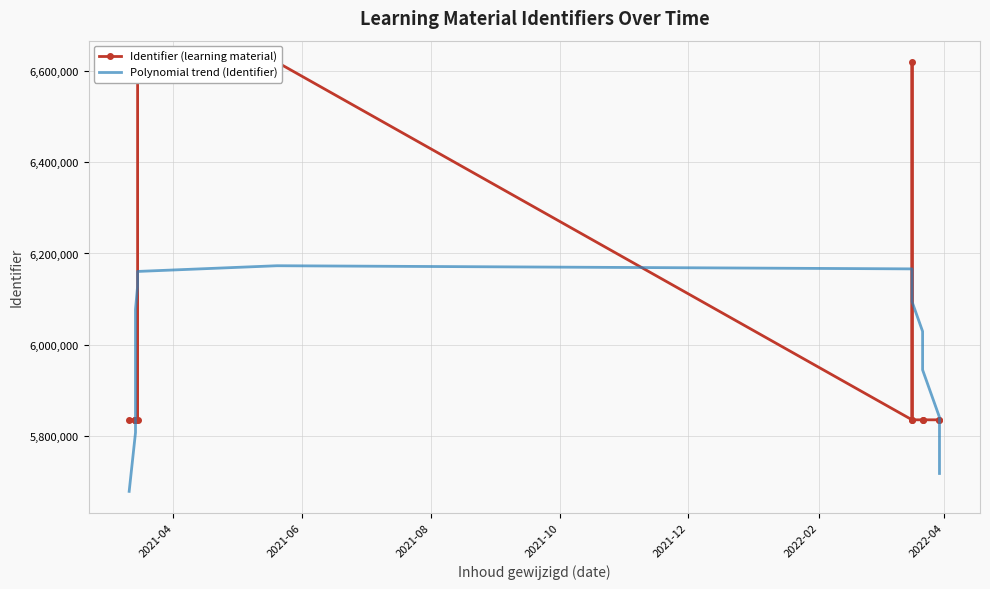

Rank the series by their maximum value, from lowest to highest.

Polynomial trend (Identifier), Identifier (learning material)